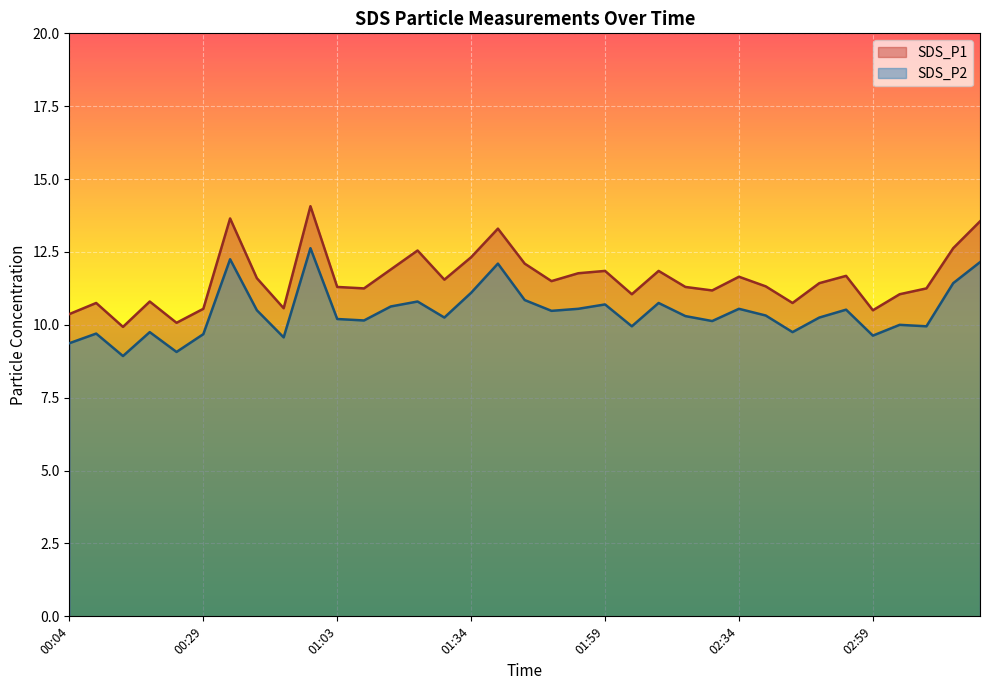

Which series has the largest total across all categories?

SDS_P1